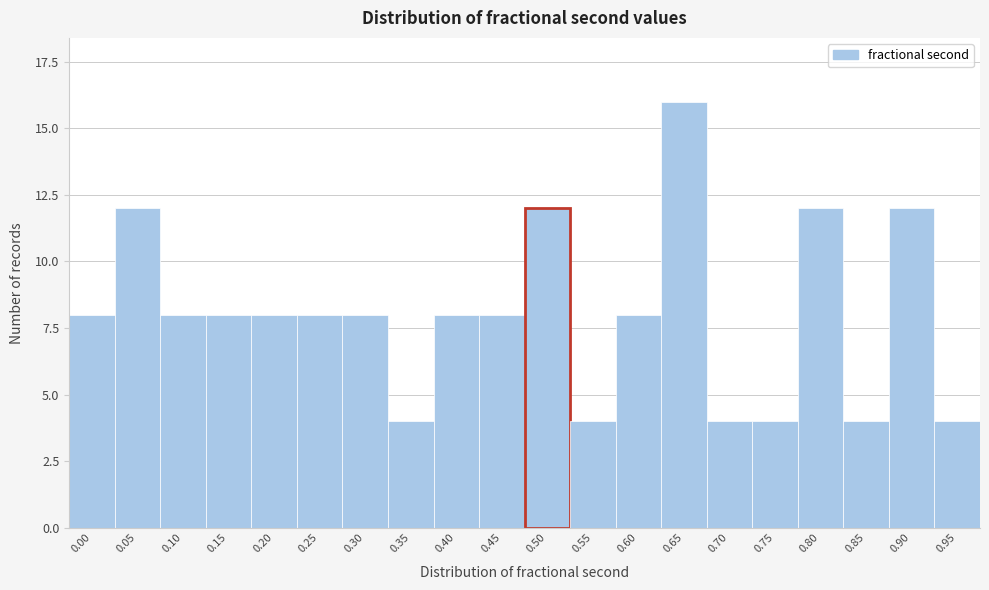

Reading right to left, list all the values displayed in this chart.

4	12	4	12	4	4	16	8	4	12	8	8	4	8	8	8	8	8	12	8